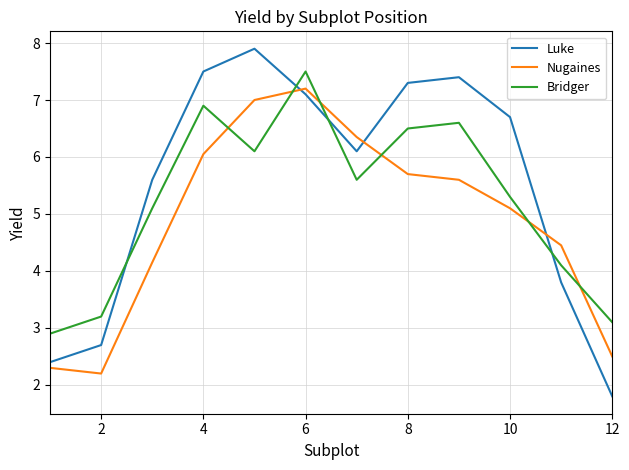

How many times do Bridger and Luke cross each other?

4